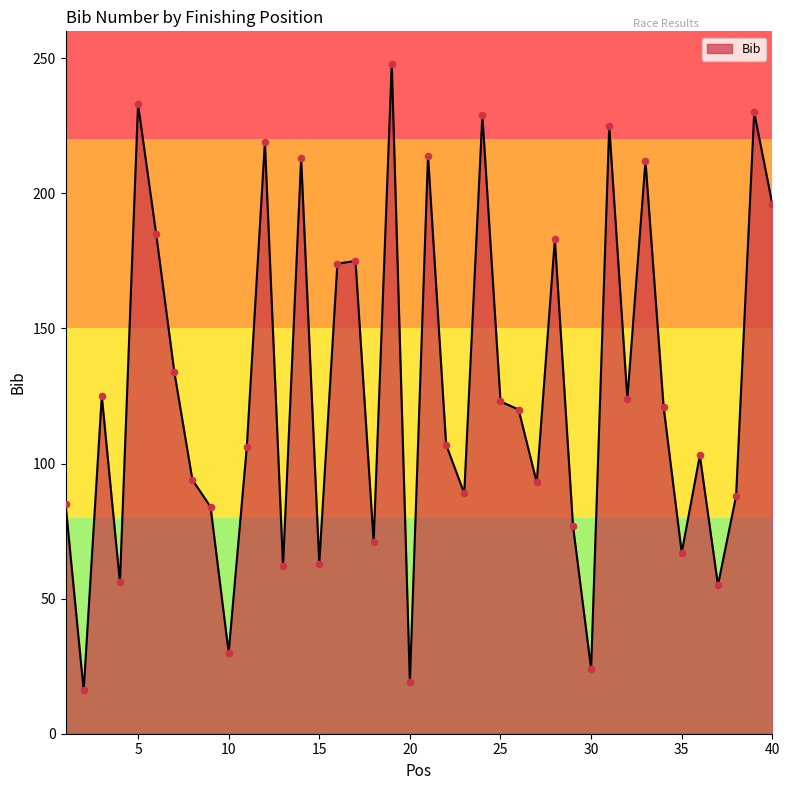

What is the difference between the maximum and minimum values?

232